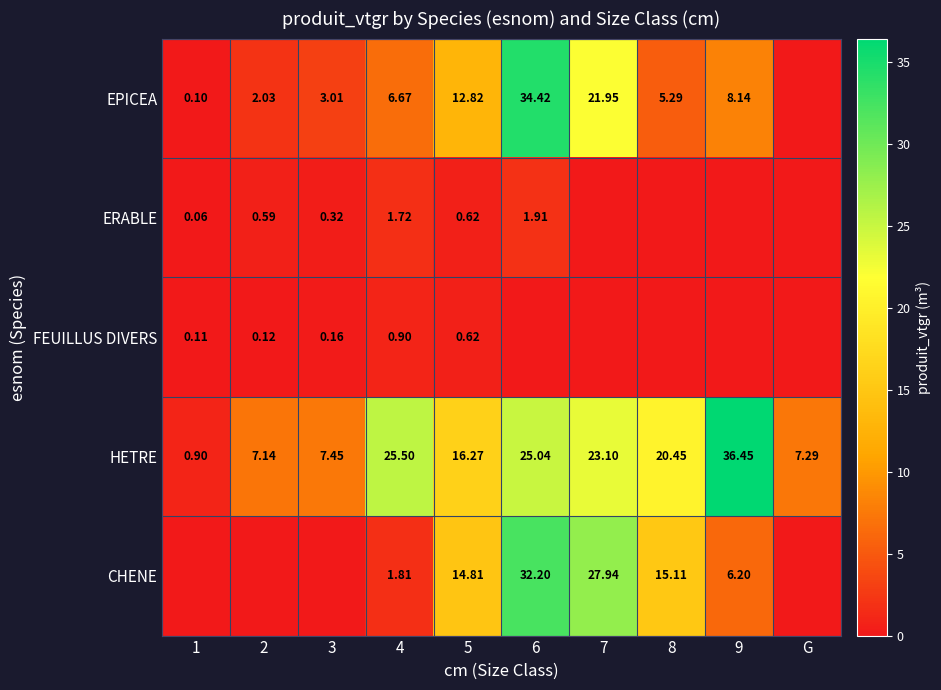

Which series has the largest range (max minus min)?

HETRE